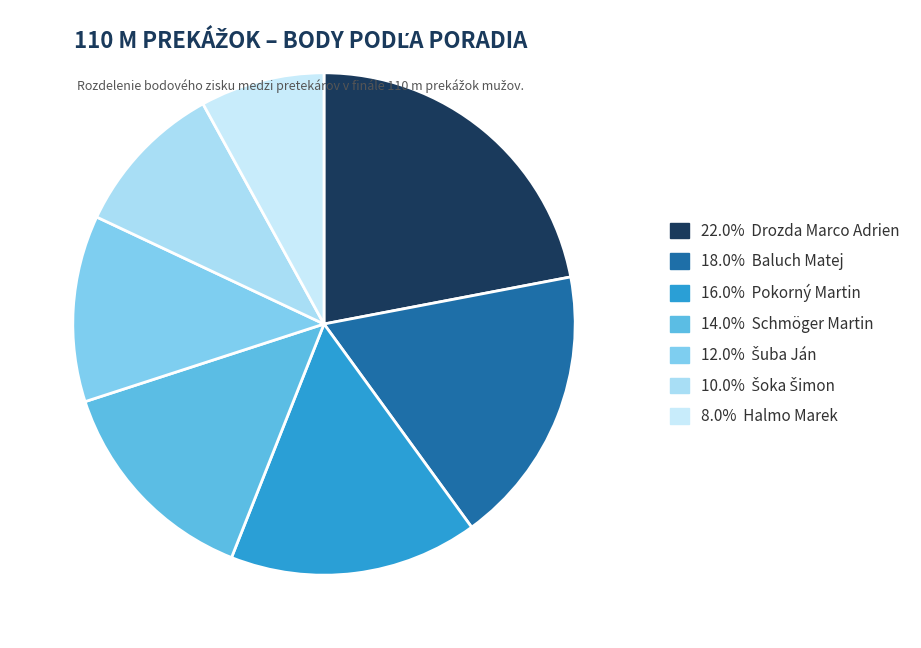

Count the number of slices in the pie.

7